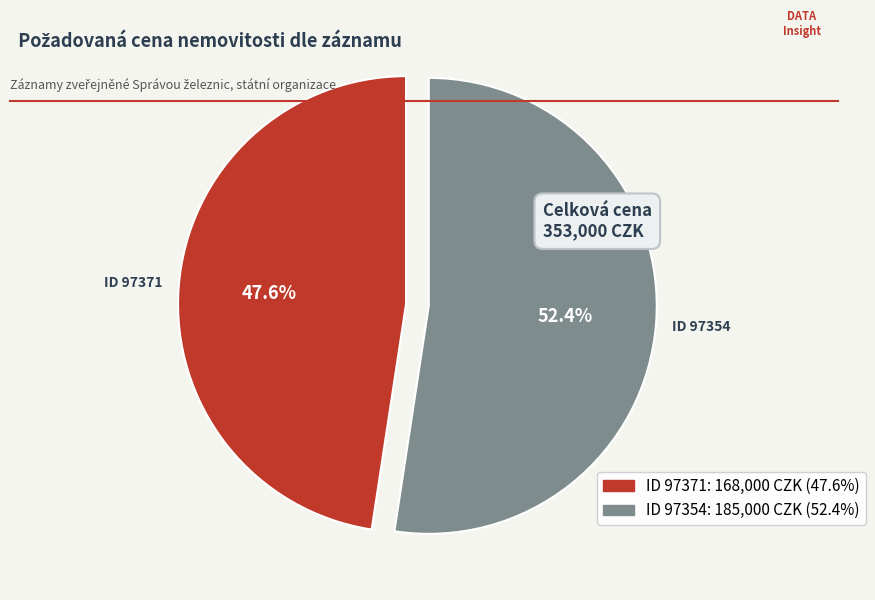

Does any single category account for the majority?

Yes